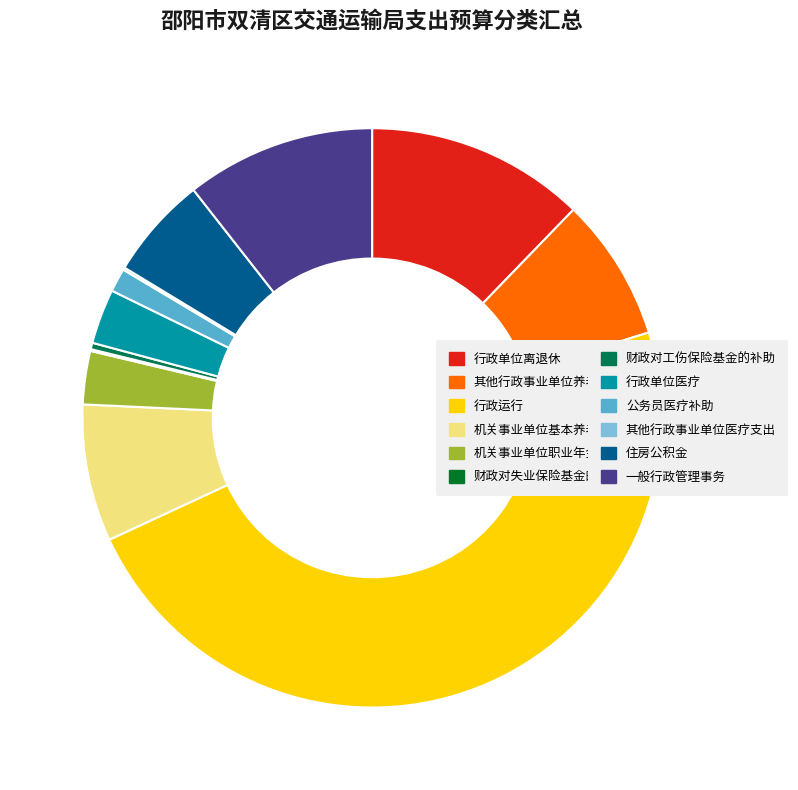

Is there a majority slice in this chart?

No